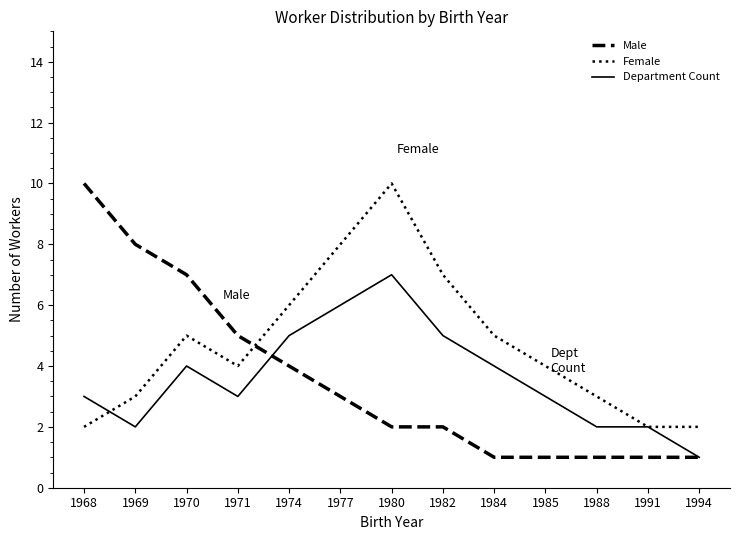

How many intersections are there between Male and Female?

1